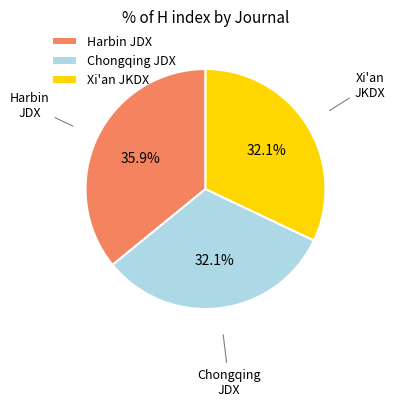

What is the ratio of the value at Harbin JDX to the value at Xi'an JKDX?

1.1